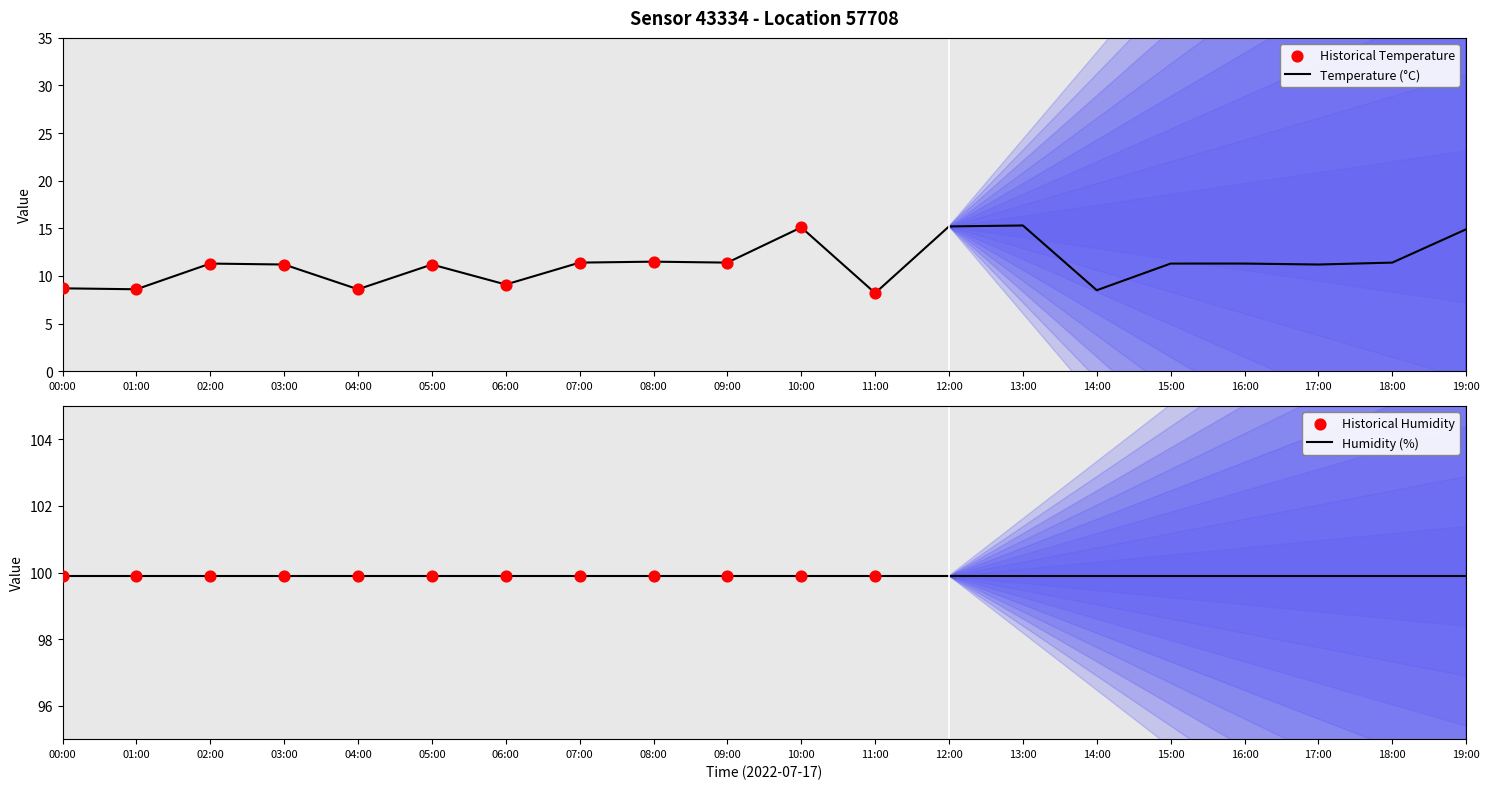

Between 18:00 and 10:00, which is larger?

10:00